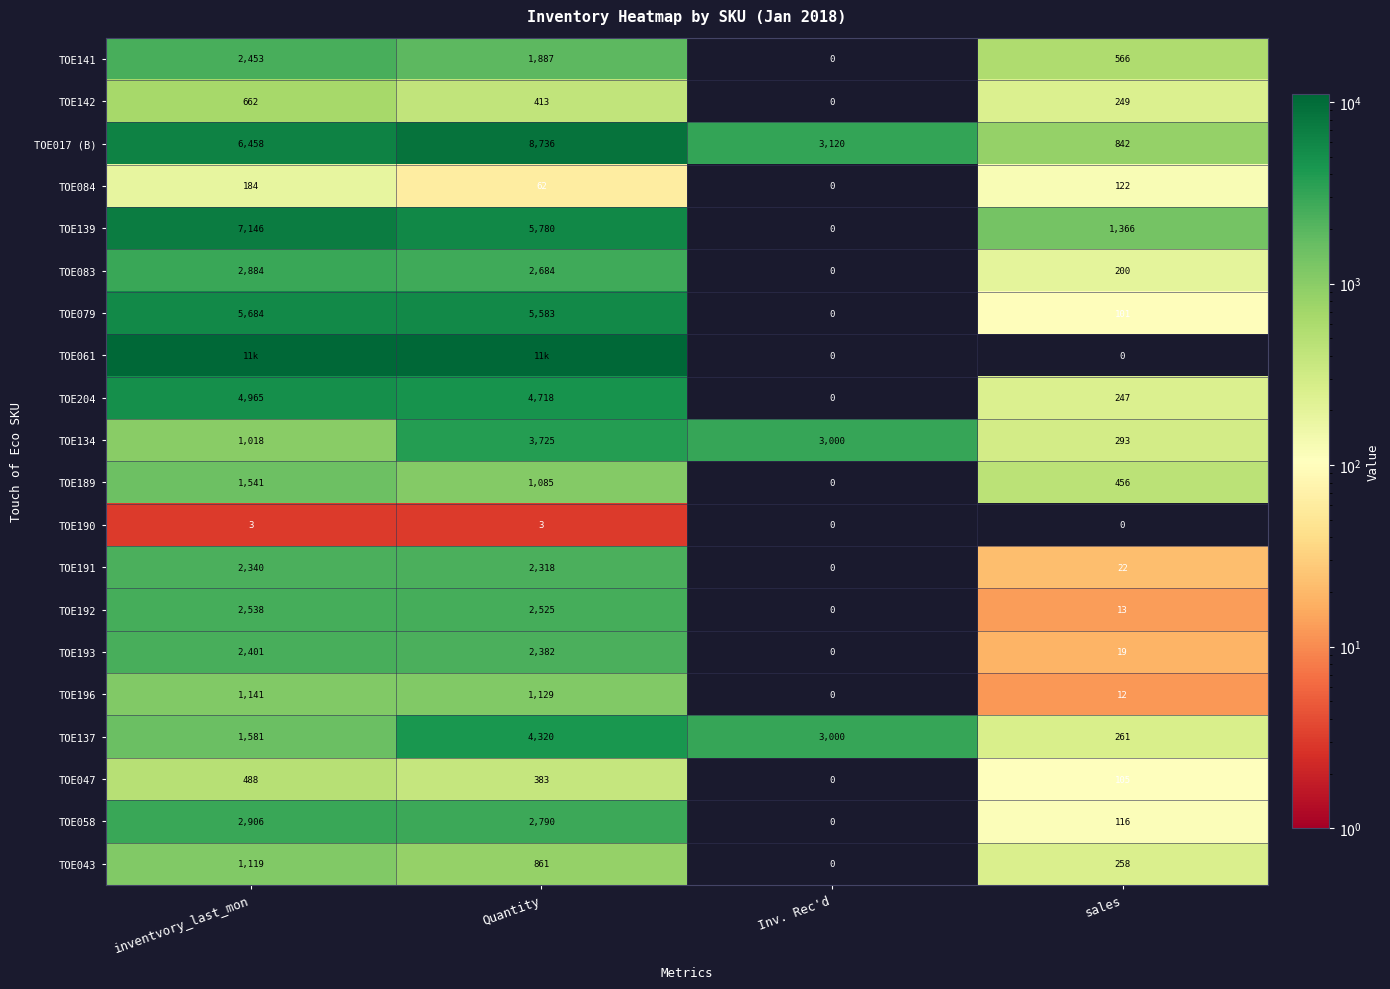

What is the difference between the highest and lowest values at sales?

1366